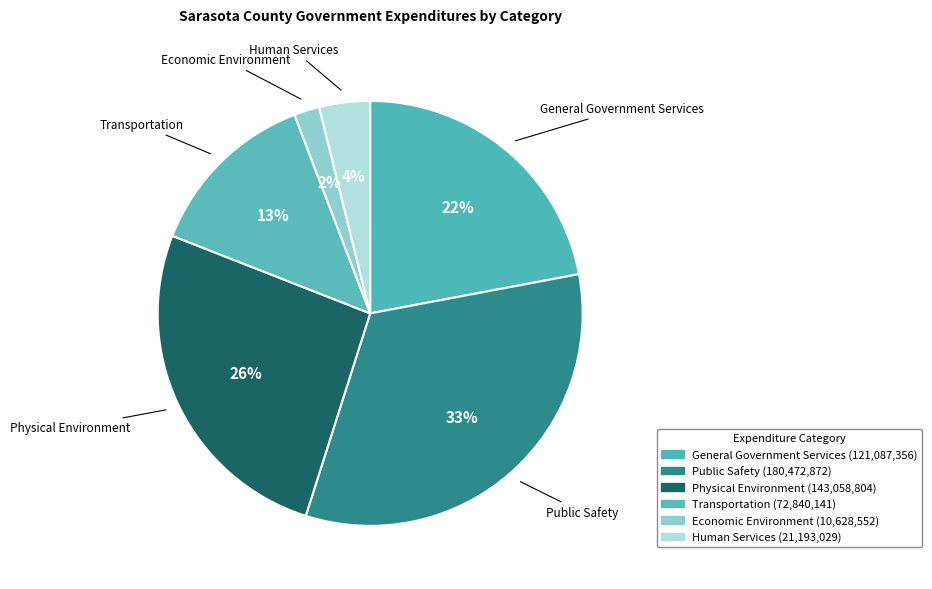

Count the number of slices in the pie.

6